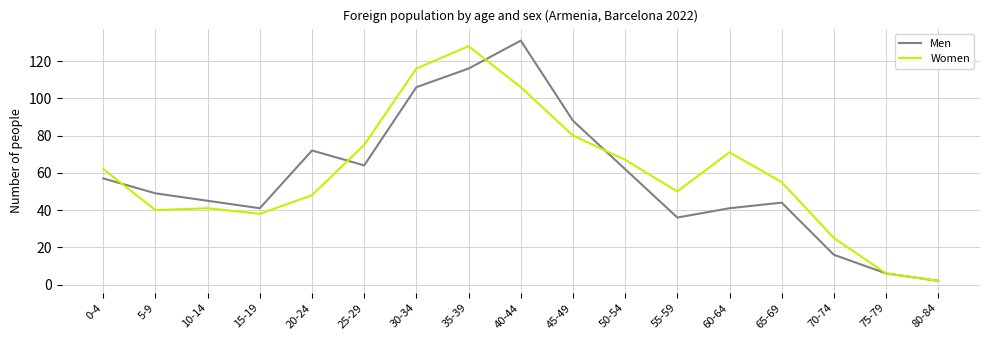

Between 20-24 and 75-79, which series saw the biggest shift?

Men